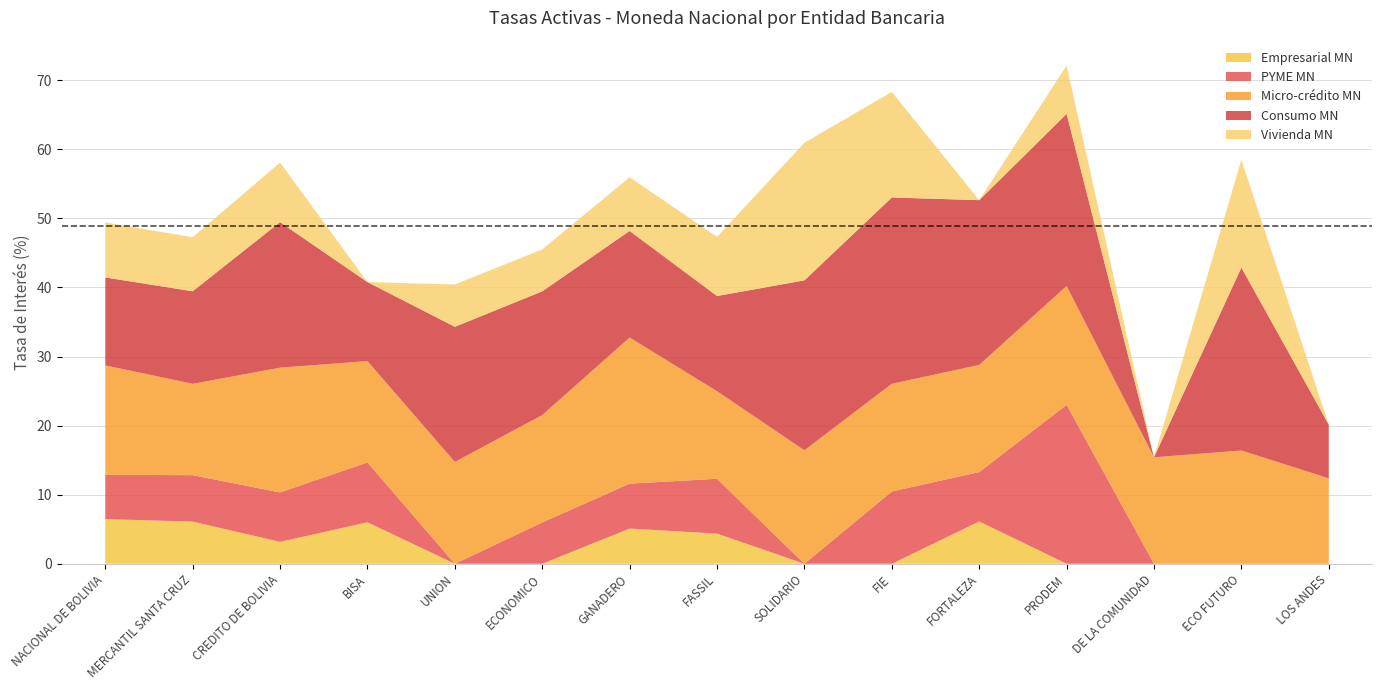

Reading left to right, what are all the values shown in this chart?

Empresarial MN: NACIONAL DE BOLIVIA=6.5	MERCANTIL SANTA CRUZ=6.1	CREDITO DE BOLIVIA=3.2	BISA=6.0	UNION=0.0	ECONOMICO=0.0	GANADERO=5.1	FASSIL=4.4	SOLIDARIO=0.0	FIE=0.0	FORTALEZA=6.1	PRODEM=0.0	DE LA COMUNIDAD=0.0	ECO FUTURO=0.0	LOS ANDES=0.0
PYME MN: NACIONAL DE BOLIVIA=6.4	MERCANTIL SANTA CRUZ=6.7	CREDITO DE BOLIVIA=7.2	BISA=8.7	UNION=0.0	ECONOMICO=6.0	GANADERO=6.5	FASSIL=7.9	SOLIDARIO=0.0	FIE=10.5	FORTALEZA=7.2	PRODEM=23.0	DE LA COMUNIDAD=0.0	ECO FUTURO=0.0	LOS ANDES=0.0
Micro-crédito MN: NACIONAL DE BOLIVIA=15.8	MERCANTIL SANTA CRUZ=13.2	CREDITO DE BOLIVIA=18.1	BISA=14.7	UNION=14.7	ECONOMICO=15.5	GANADERO=21.2	FASSIL=12.7	SOLIDARIO=16.4	FIE=15.6	FORTALEZA=15.5	PRODEM=17.2	DE LA COMUNIDAD=15.4	ECO FUTURO=16.4	LOS ANDES=12.4
Consumo MN: NACIONAL DE BOLIVIA=12.7	MERCANTIL SANTA CRUZ=13.4	CREDITO DE BOLIVIA=21.1	BISA=11.4	UNION=19.6	ECONOMICO=17.9	GANADERO=15.4	FASSIL=13.8	SOLIDARIO=24.6	FIE=27.0	FORTALEZA=23.9	PRODEM=24.9	DE LA COMUNIDAD=0.0	ECO FUTURO=26.5	LOS ANDES=7.8
Vivienda MN: NACIONAL DE BOLIVIA=8.0	MERCANTIL SANTA CRUZ=7.8	CREDITO DE BOLIVIA=8.6	BISA=0.0	UNION=6.1	ECONOMICO=6.1	GANADERO=7.8	FASSIL=8.6	SOLIDARIO=19.9	FIE=15.3	FORTALEZA=0.0	PRODEM=7.0	DE LA COMUNIDAD=0.0	ECO FUTURO=15.6	LOS ANDES=0.0